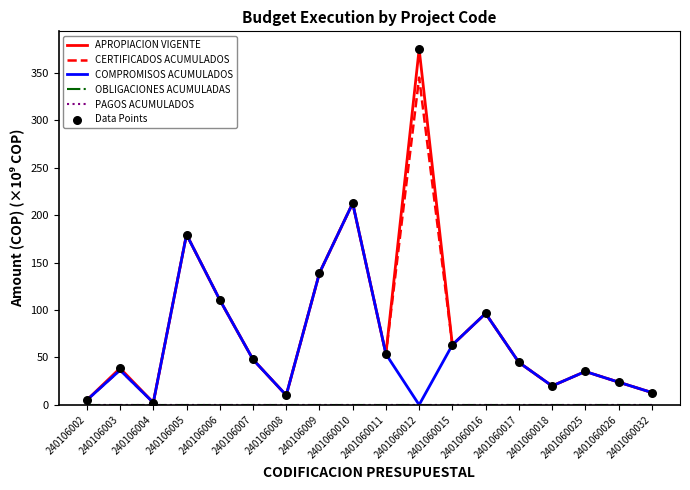

Does the chart have visible grid lines?

No